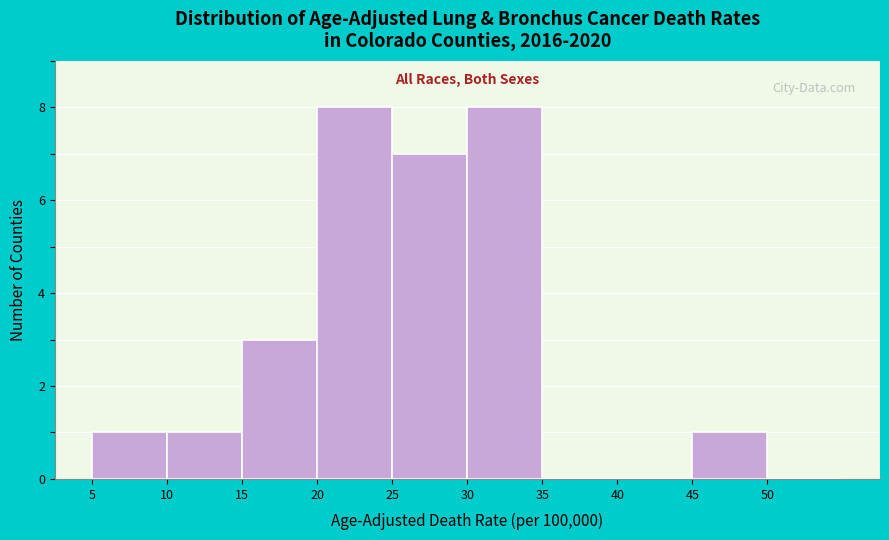

Reading left to right, list every bar in this chart as the range it spans on the x-axis followed by its height. The values are not printed on the chart, so give them approximately, as read against the axis.

5 to 10: 1
10 to 15: 1
15 to 20: 3
20 to 25: 8
25 to 30: 7
30 to 35: 8
35 to 40: 0
40 to 45: 0
45 to 50: 1
50 to 55: 0